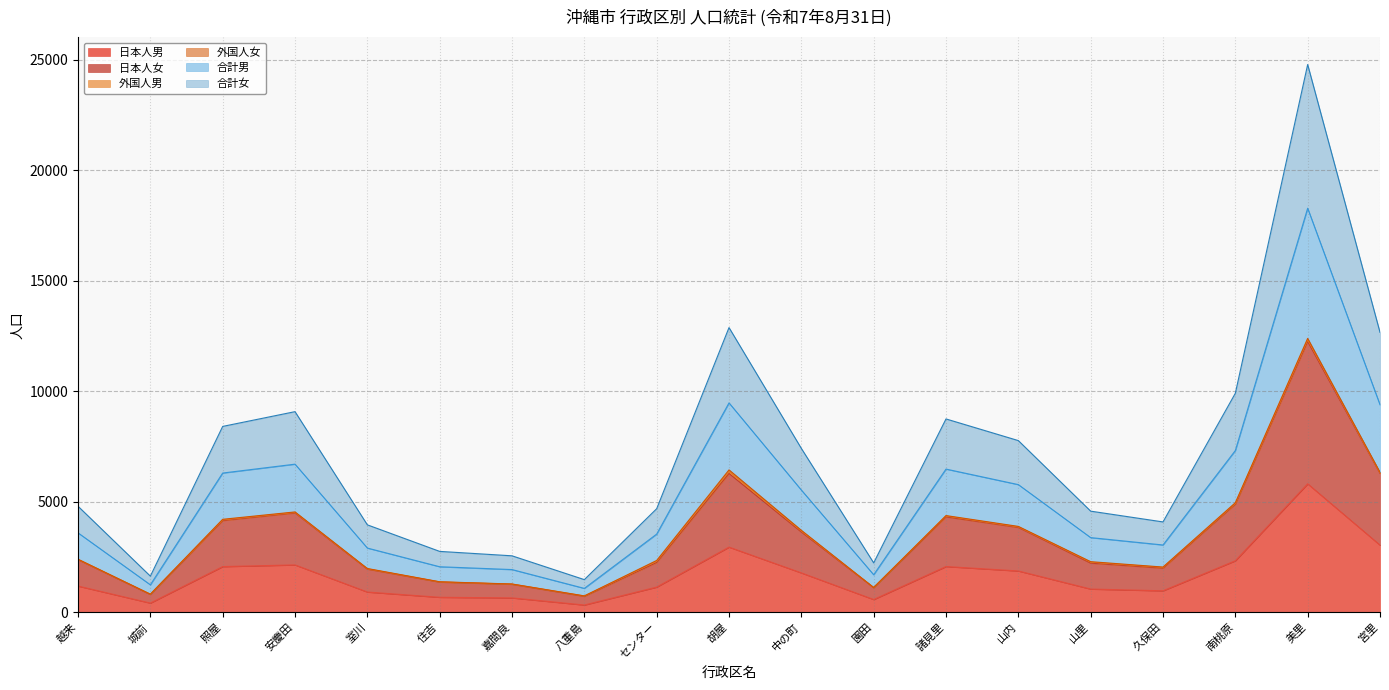

What is the sum of the 日本人男 values at 久保田 and 嘉間良?

1615